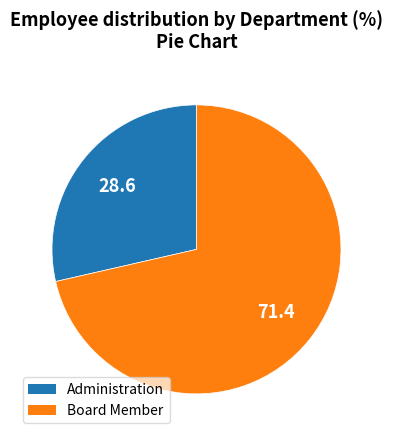

Is the sum of Administration and Board Member greater than half?

Yes